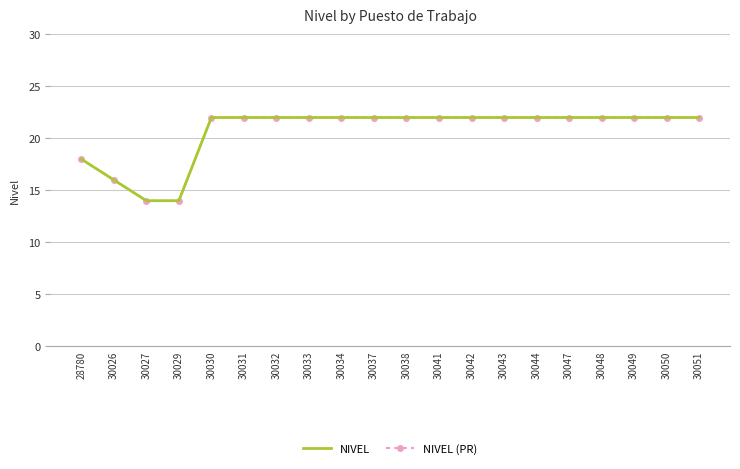

Rank the series by their maximum value, from lowest to highest.

NIVEL, NIVEL (PR)